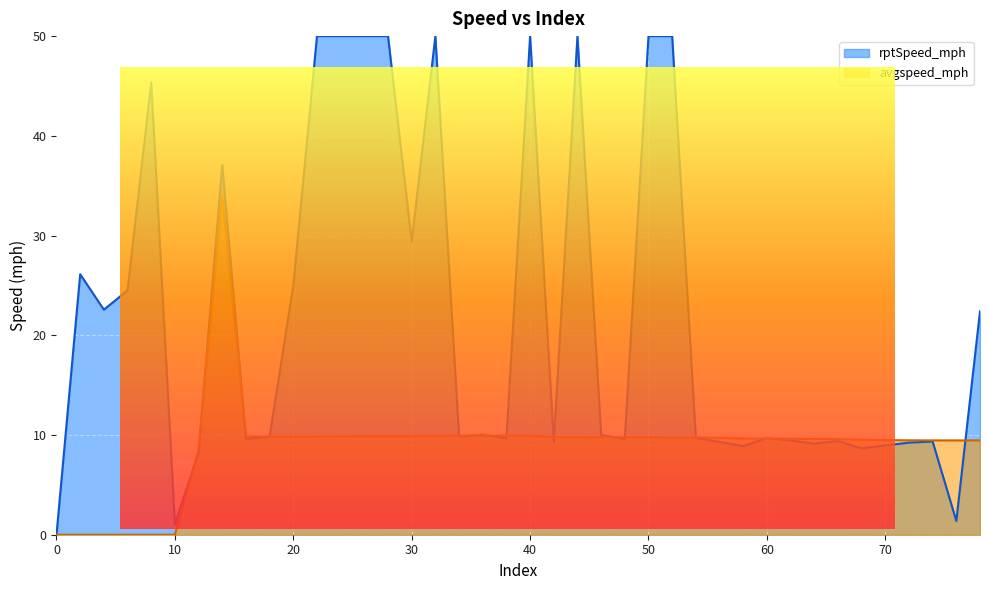

Where is the first local minimum?

36